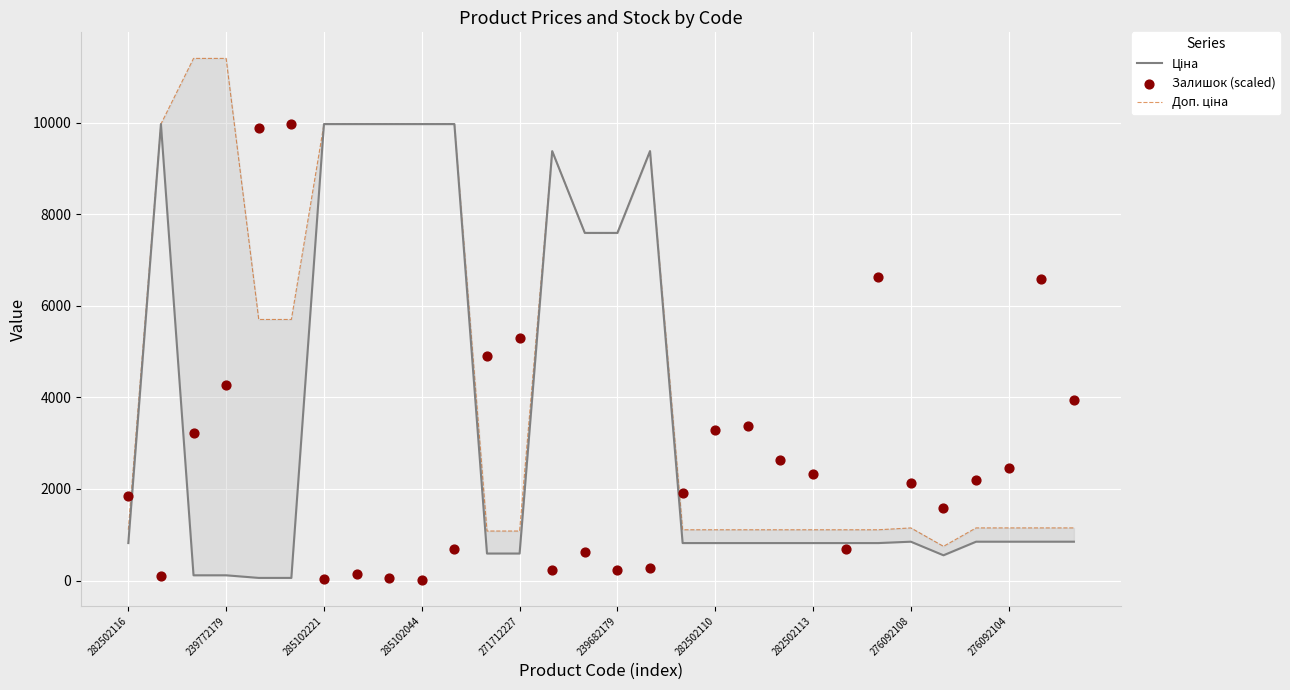

At how many categories does at least one series exceed 10859?

2